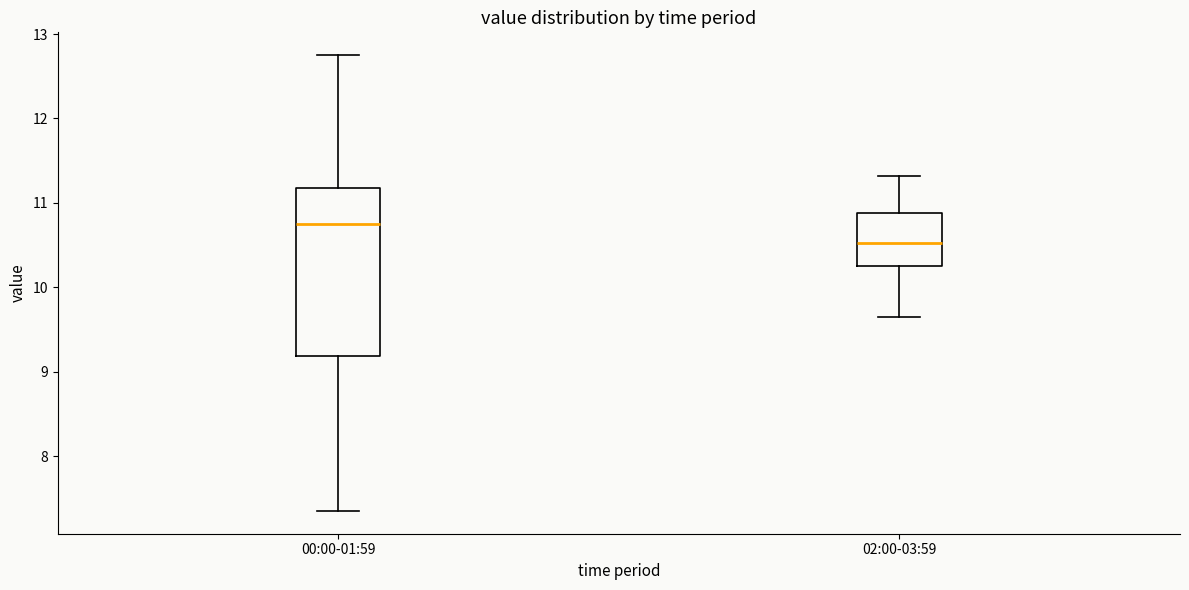

Which box has the lowest median line?

02:00-03:59